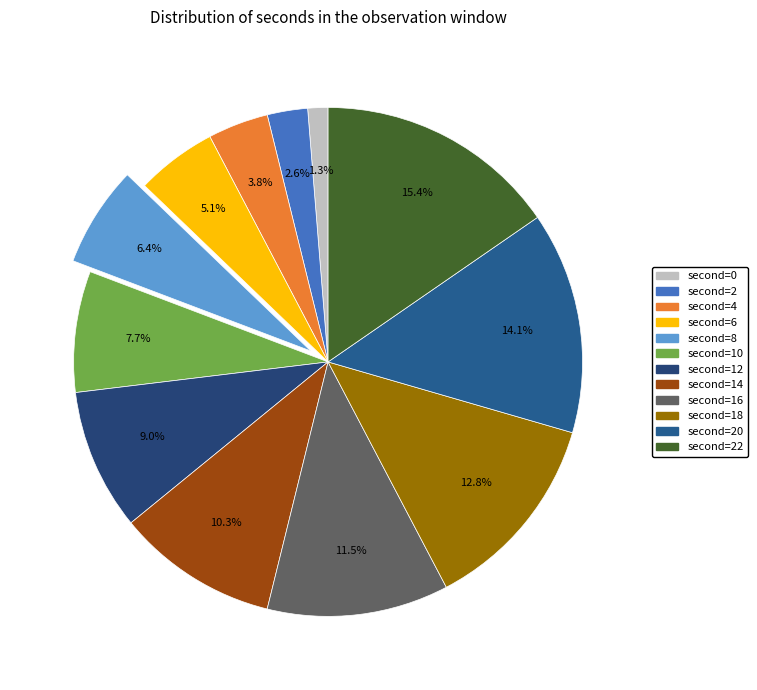

To the nearest percent, what is the difference between the largest and smallest slice percentages?

14%